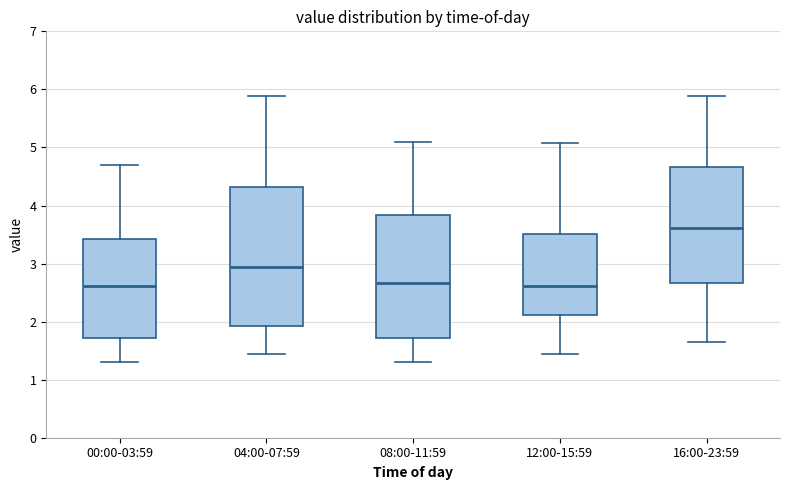

Reading left to right, read every box against the y-axis: the position of its median line, the range the box covers, and the ends of its whiskers. The values are not printed on the chart, so give them approximately, as read against the axis.

00:00-03:59: median 2.6, box 1.7 to 3.4, whiskers 1.3 to 4.7
04:00-07:59: median 2.9, box 1.9 to 4.3, whiskers 1.5 to 5.9
08:00-11:59: median 2.7, box 1.7 to 3.8, whiskers 1.3 to 5.1
12:00-15:59: median 2.6, box 2.1 to 3.5, whiskers 1.5 to 5.1
16:00-23:59: median 3.6, box 2.7 to 4.7, whiskers 1.7 to 5.9